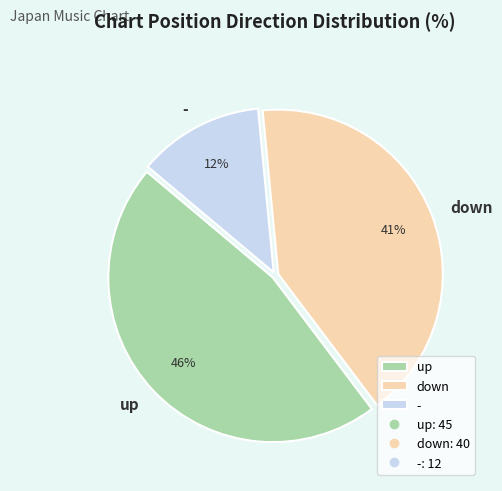

What is the ratio of the value at - to the value at up?

0.3